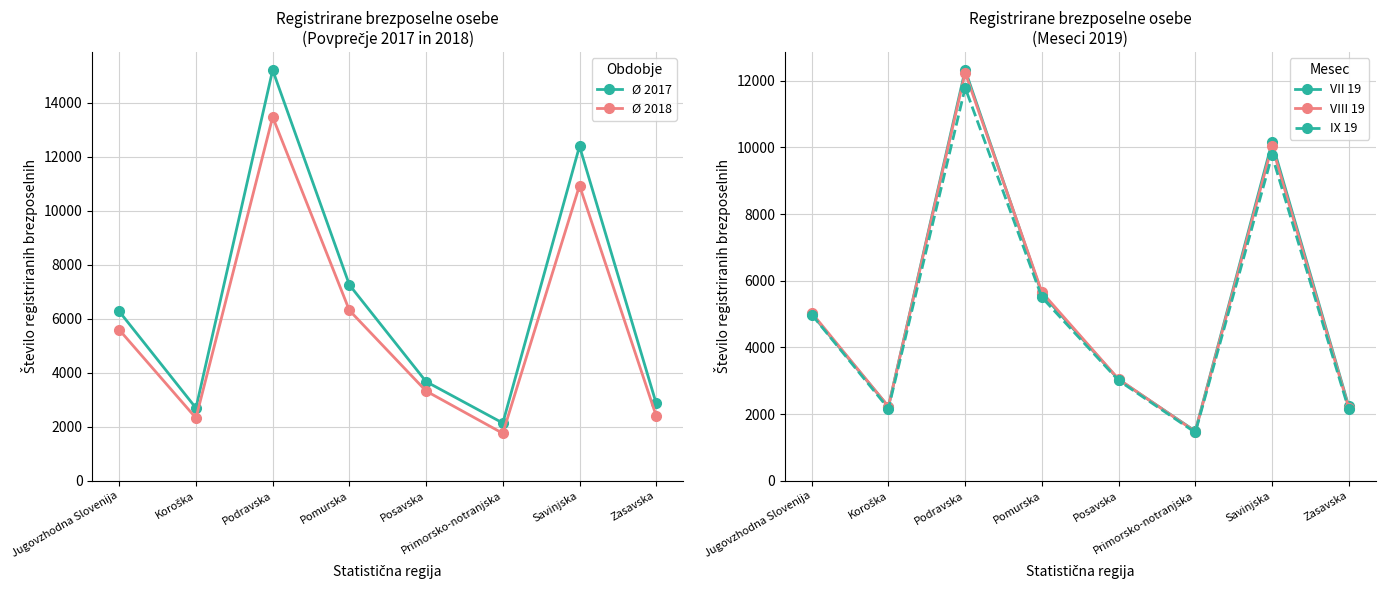

Reading left to right, list all the values displayed in this chart.

Ø 2017: Jugovzhodna Slovenija=6274.1	Koroška=2697.8	Podravska=15212.3	Pomurska=7257.6	Posavska=3675.2	Primorsko-notranjska=2141.9	Savinjska=12390.5	Zasavska=2866.0
Ø 2018: Jugovzhodna Slovenija=5593.8	Koroška=2327.6	Podravska=13473.8	Pomurska=6313.6	Posavska=3326.6	Primorsko-notranjska=1760.3	Savinjska=10936.2	Zasavska=2404.5
VII 19: Jugovzhodna Slovenija=5002.0	Koroška=2225.0	Podravska=12321.0	Pomurska=5611.0	Posavska=3039.0	Primorsko-notranjska=1491.0	Savinjska=10149.0	Zasavska=2236.0
VIII 19: Jugovzhodna Slovenija=5040.0	Koroška=2227.0	Podravska=12242.0	Pomurska=5658.0	Posavska=3050.0	Primorsko-notranjska=1478.0	Savinjska=10039.0	Zasavska=2195.0
IX 19: Jugovzhodna Slovenija=4987.0	Koroška=2170.0	Podravska=11789.0	Pomurska=5504.0	Posavska=3011.0	Primorsko-notranjska=1451.0	Savinjska=9762.0	Zasavska=2142.0